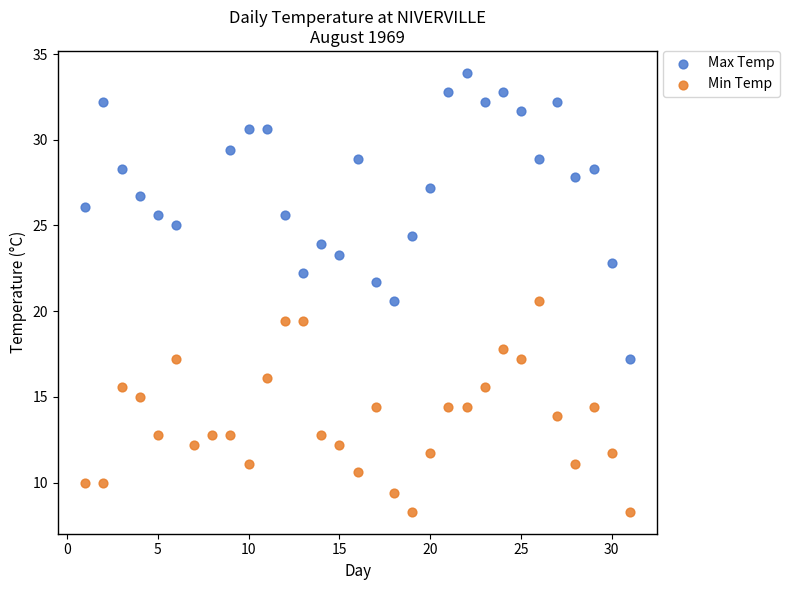

Which series reaches the maximum Y coordinate?

Max Temp